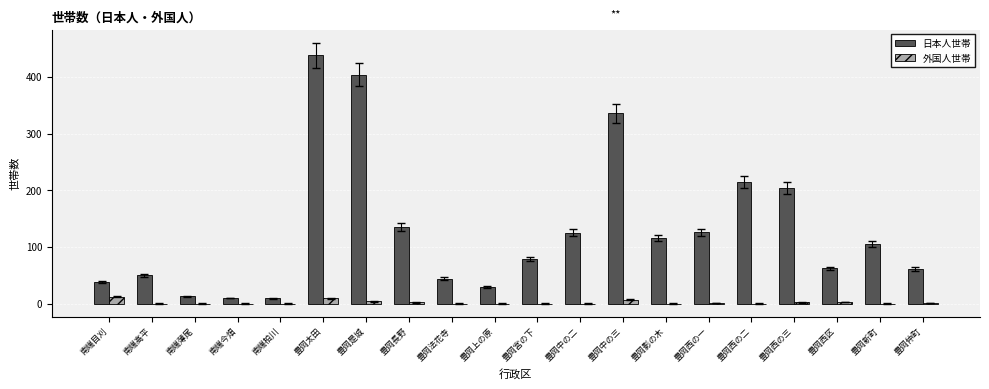

Which series has the widest spread of values?

日本人世帯